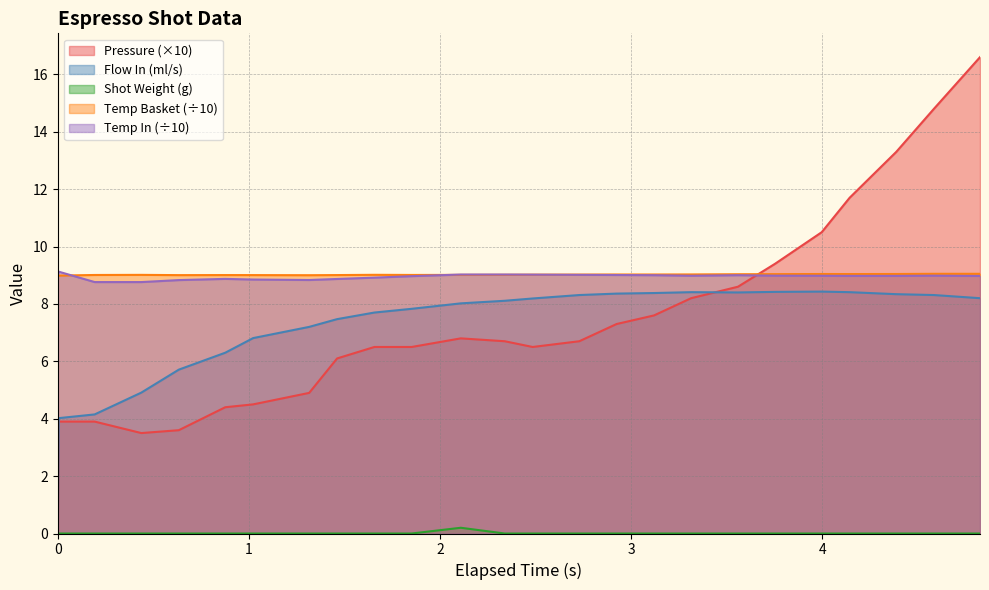

What is the minimum value for water_temperature_in?

8.8